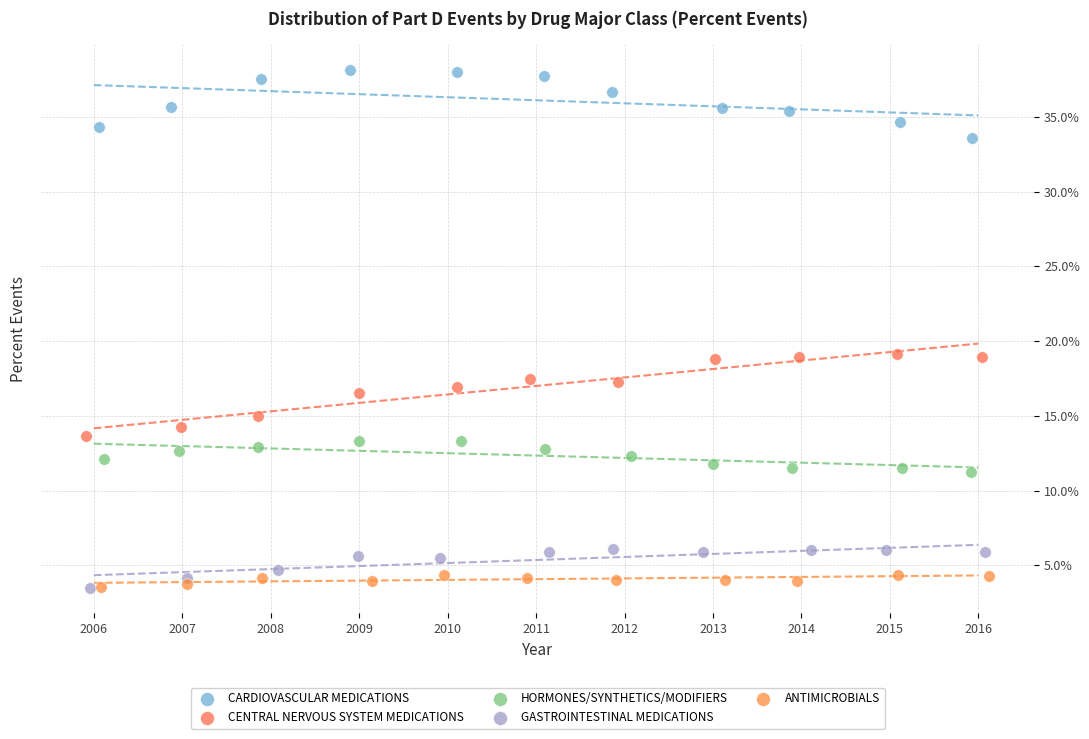

Which series reaches the maximum Y coordinate?

CARDIOVASCULAR MEDICATIONS